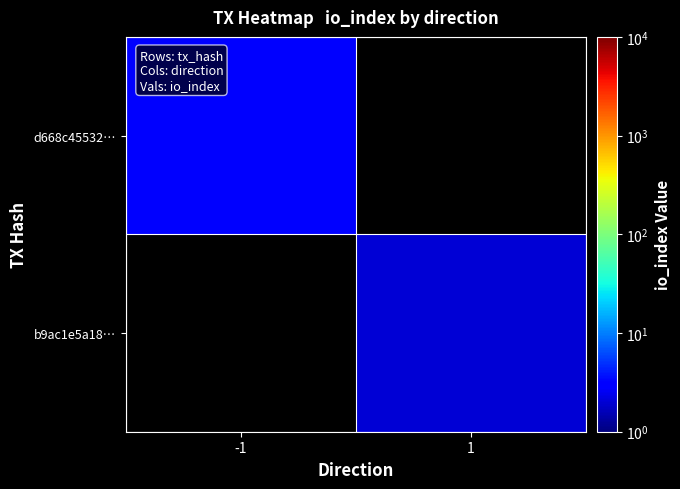

Which series has the widest spread of values?

d668c45532…